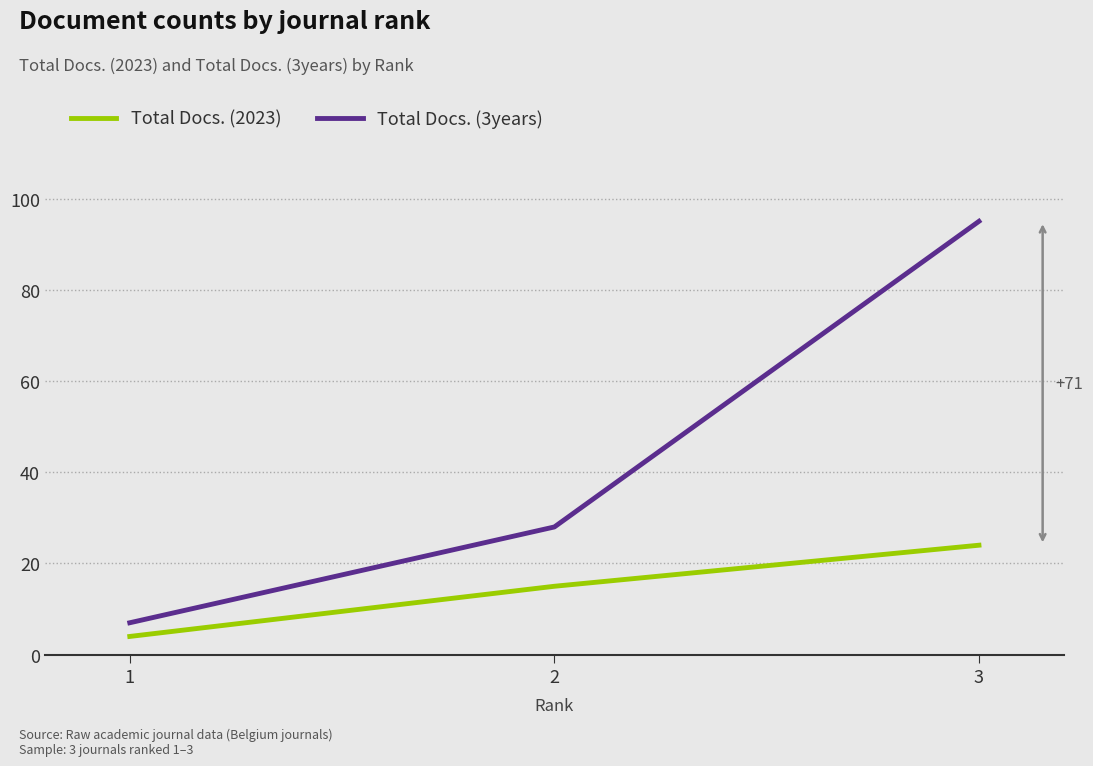

List the series in order of their overall mean, lowest first.

Total Docs. (2023), Total Docs. (3years)